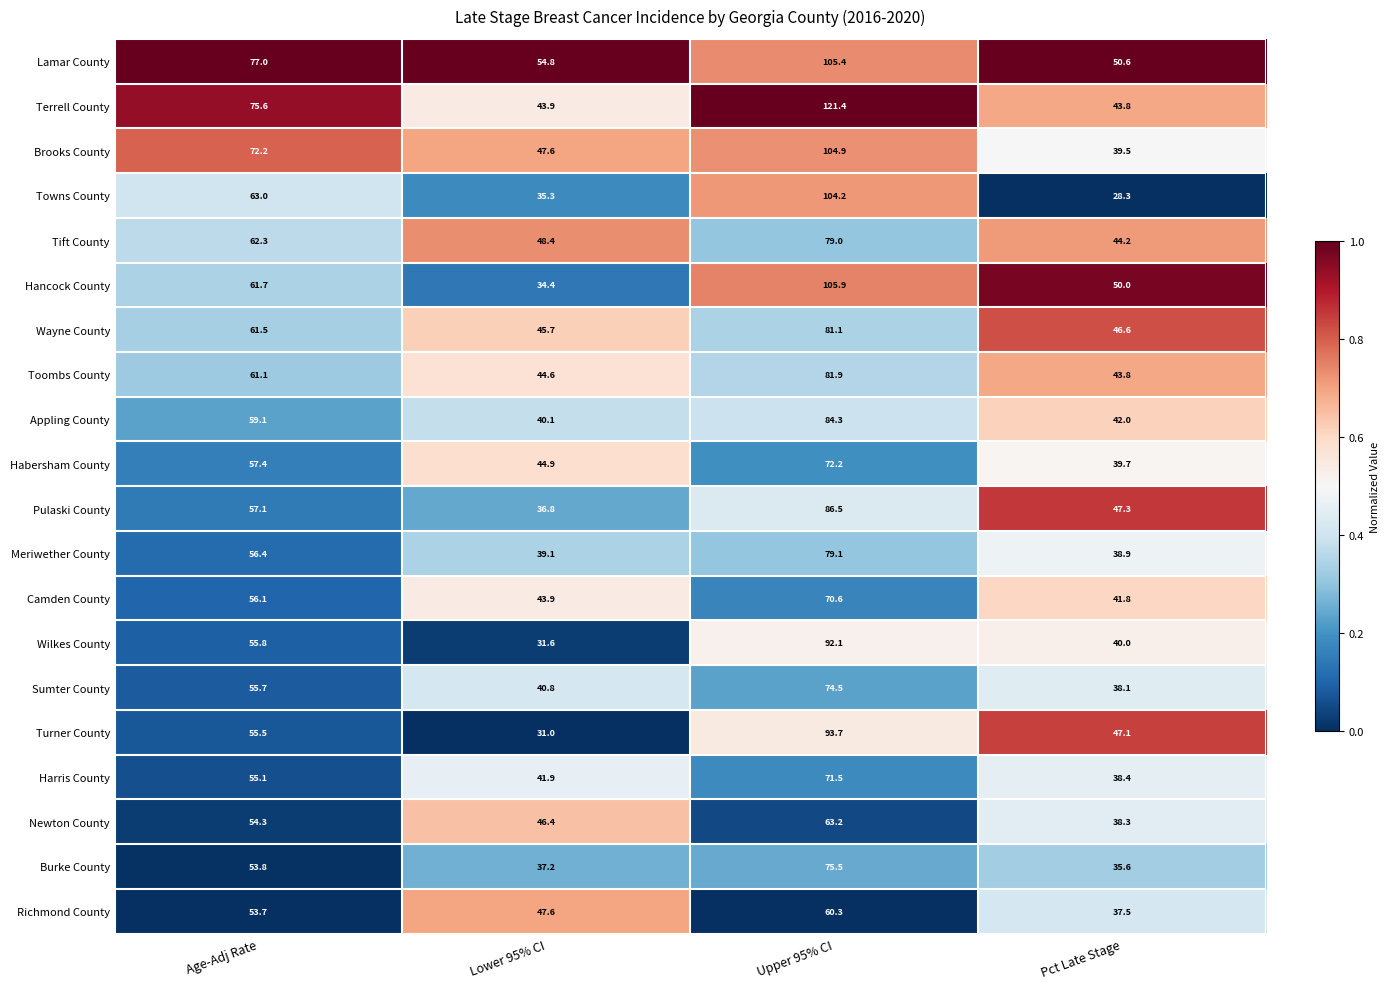

Which series has the widest spread of values?

Terrell County